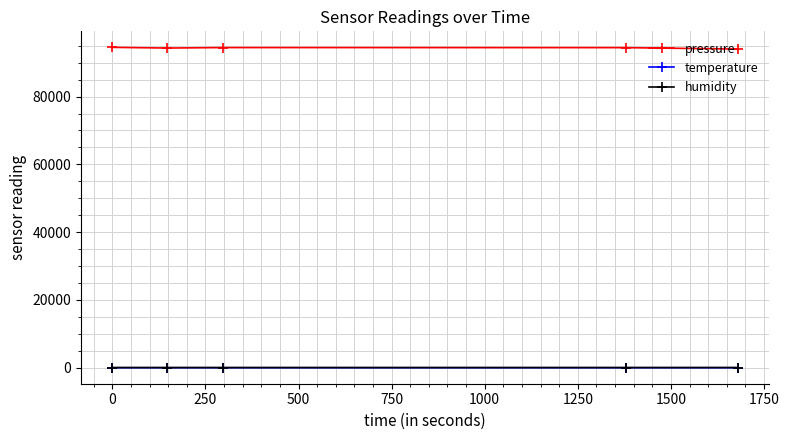

What is the greatest value displayed?

94520.1